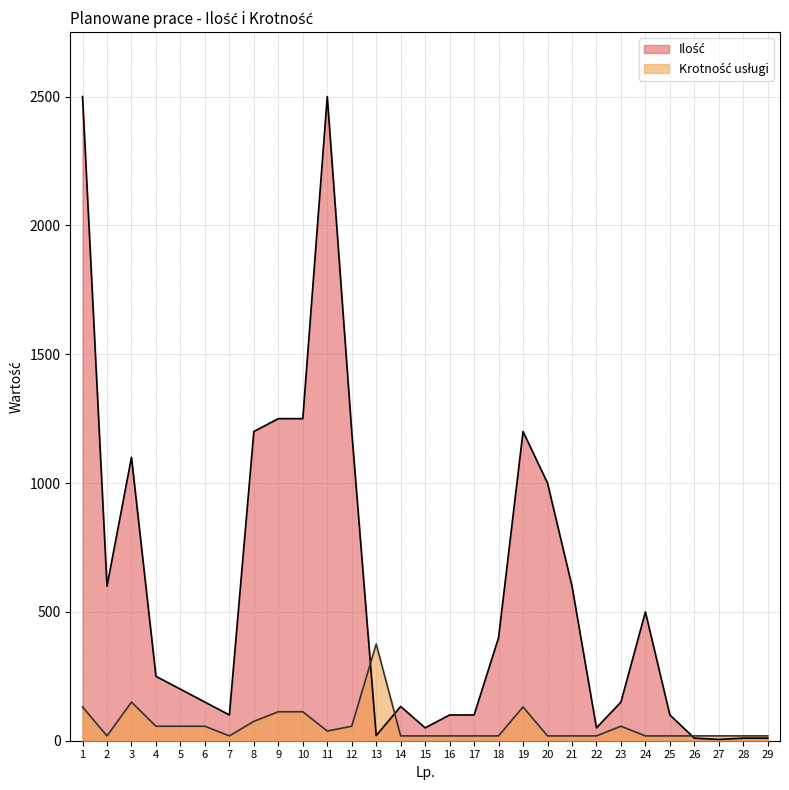

What is the total value across all series at 15?

68.8